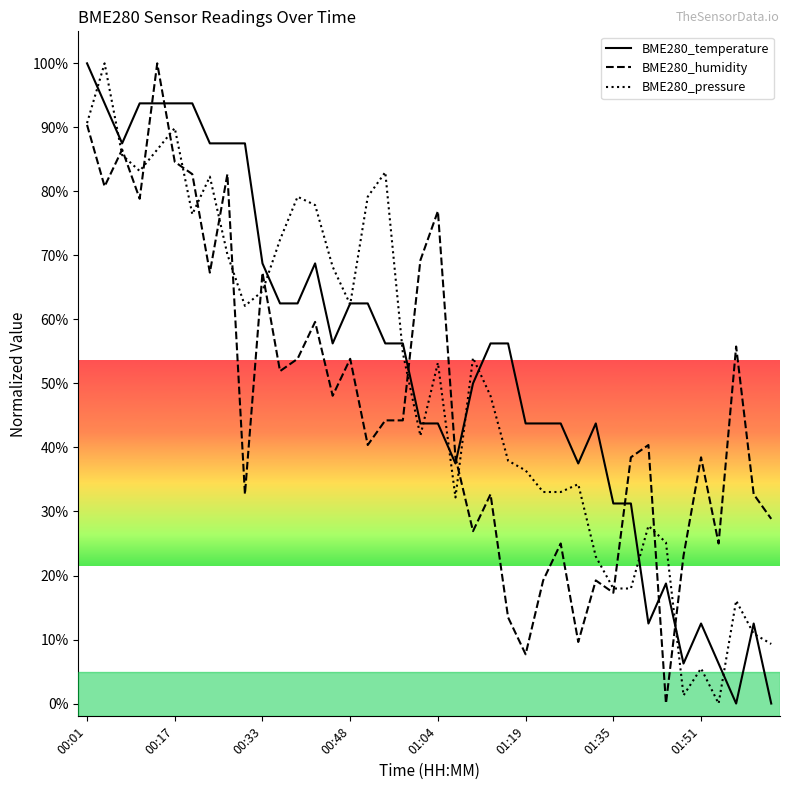

What is the highest value of the BME280_pressure series?

100.0